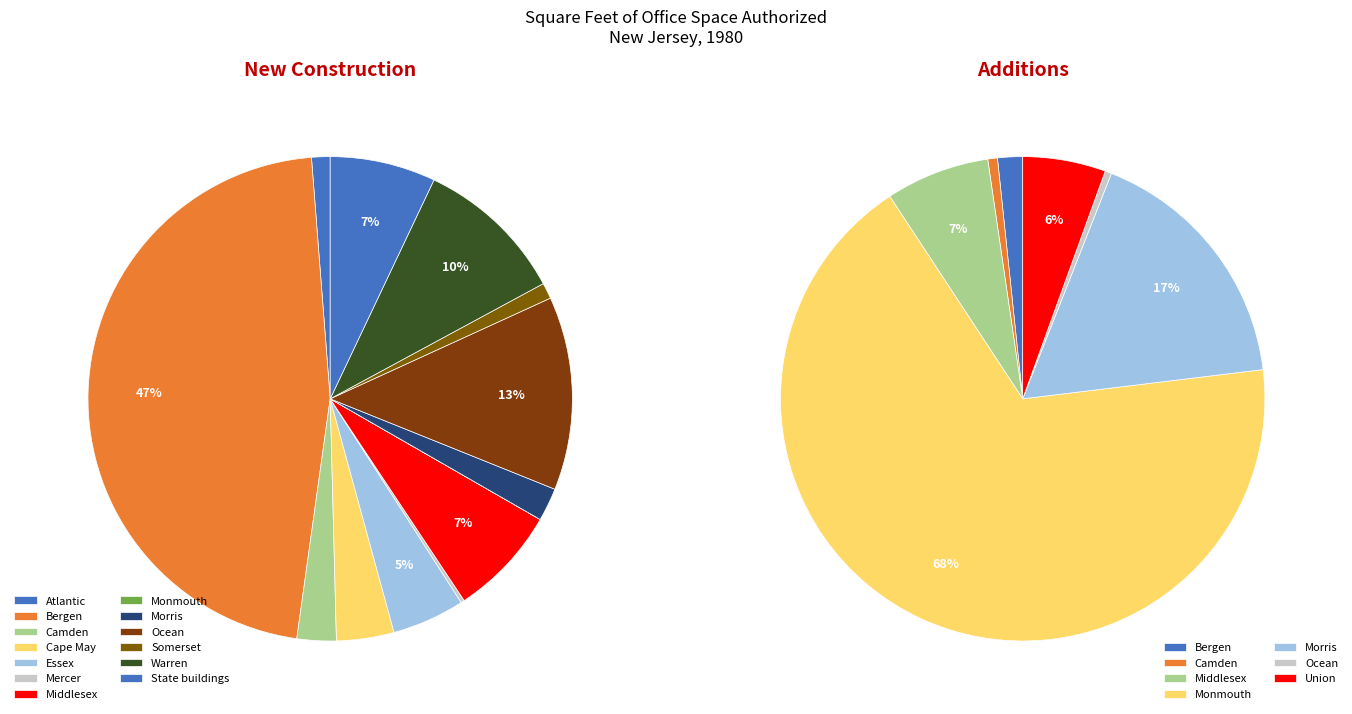

The Ocean slice represents 19% of the pie. True or false?

False